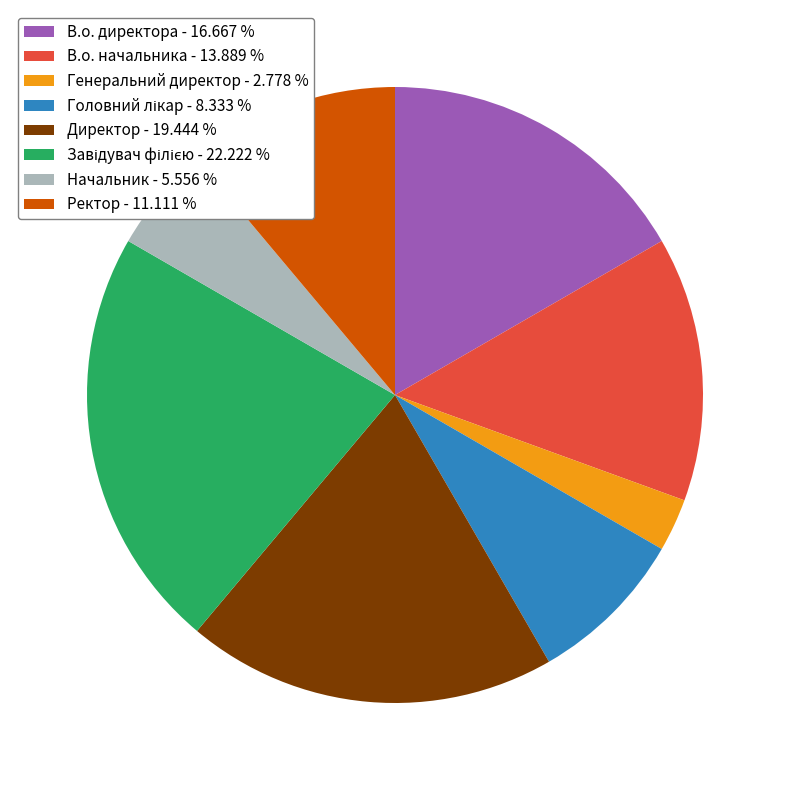

Does Ректор - 11.111 % account for over 50% of the chart?

No